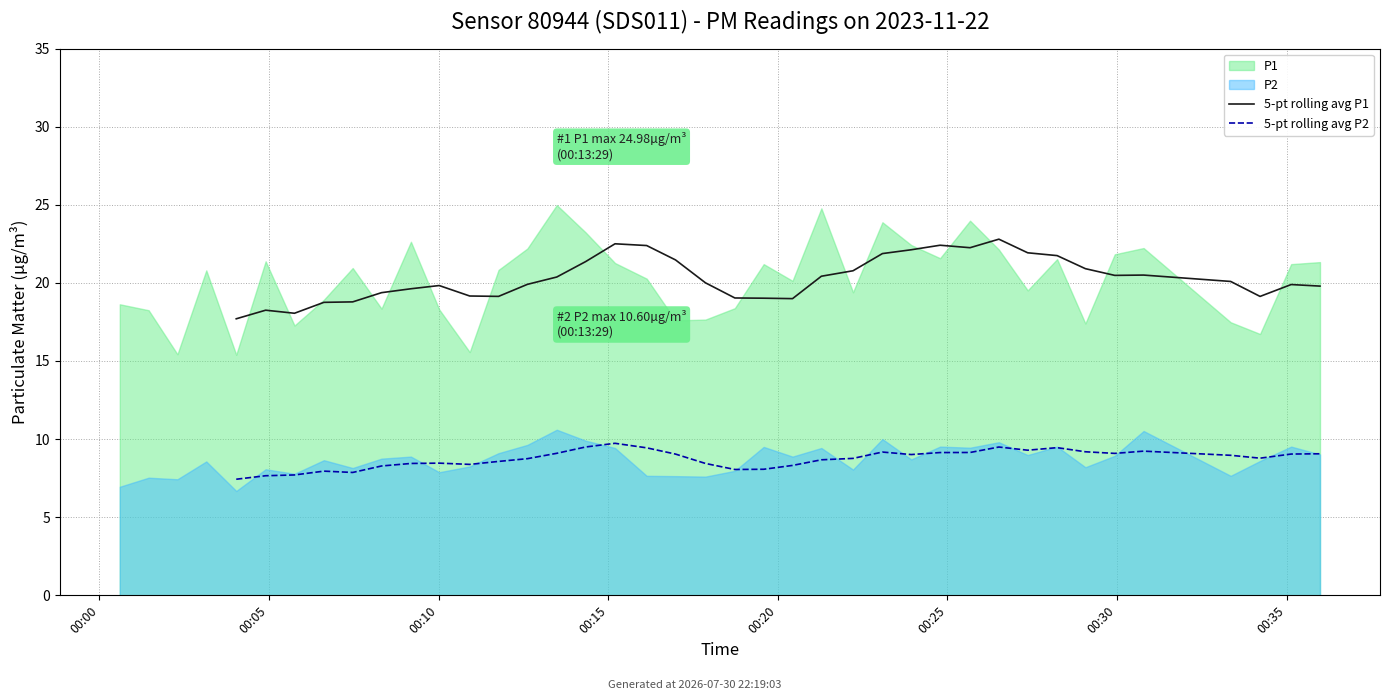

Which series changed the most between 00:30 and 35?

5-pt rolling avg P1